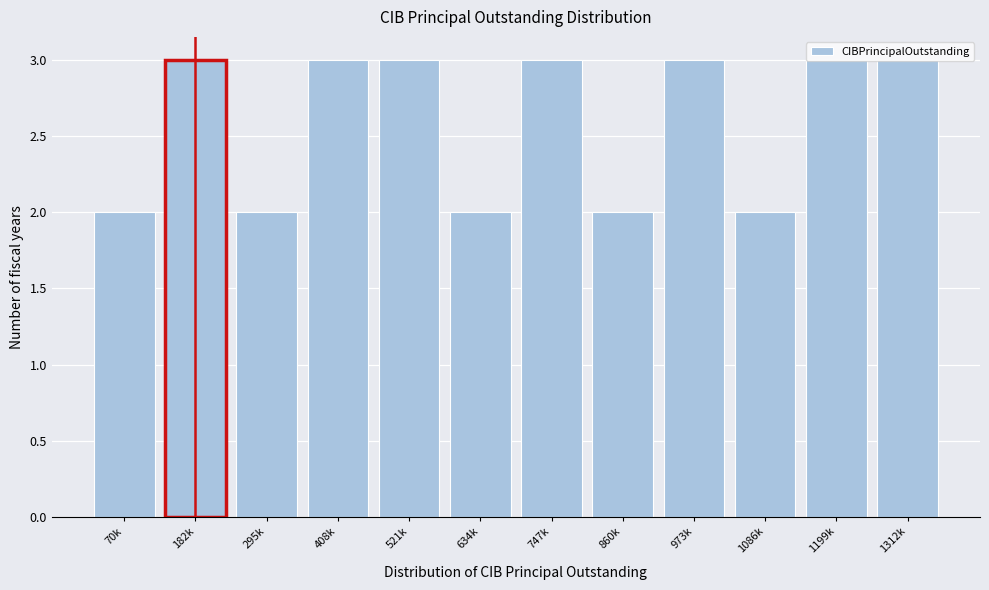

What is the maximum value shown in the chart?

3